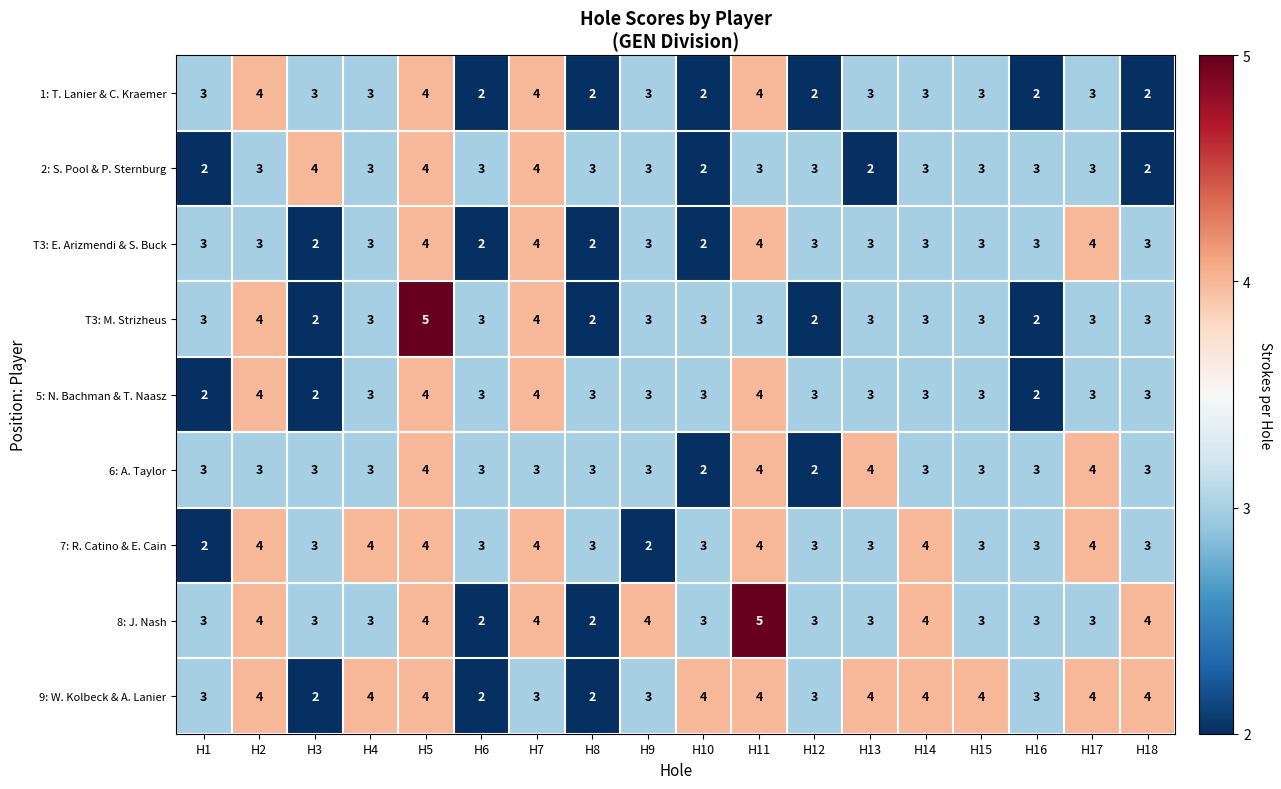

Between H9 and H17, which series saw the biggest shift?

7: R. Catino & E. Cain